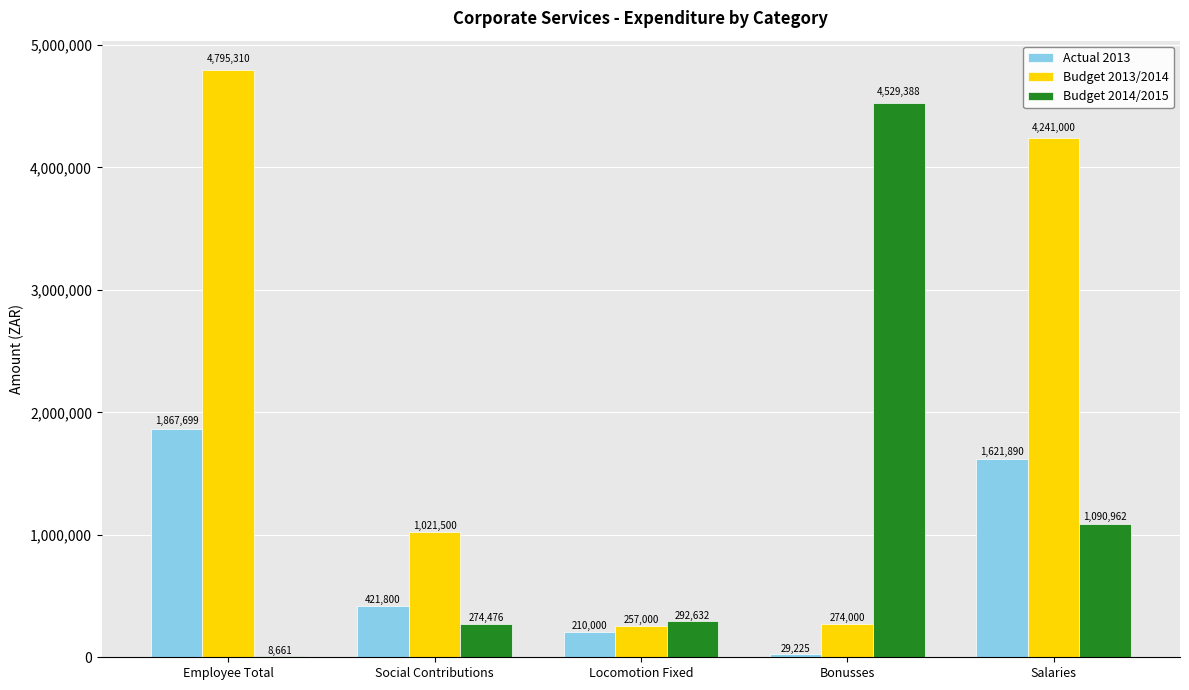

Between Locomotion Fixed and Bonusses, which series saw the biggest shift?

Budget 2014/2015